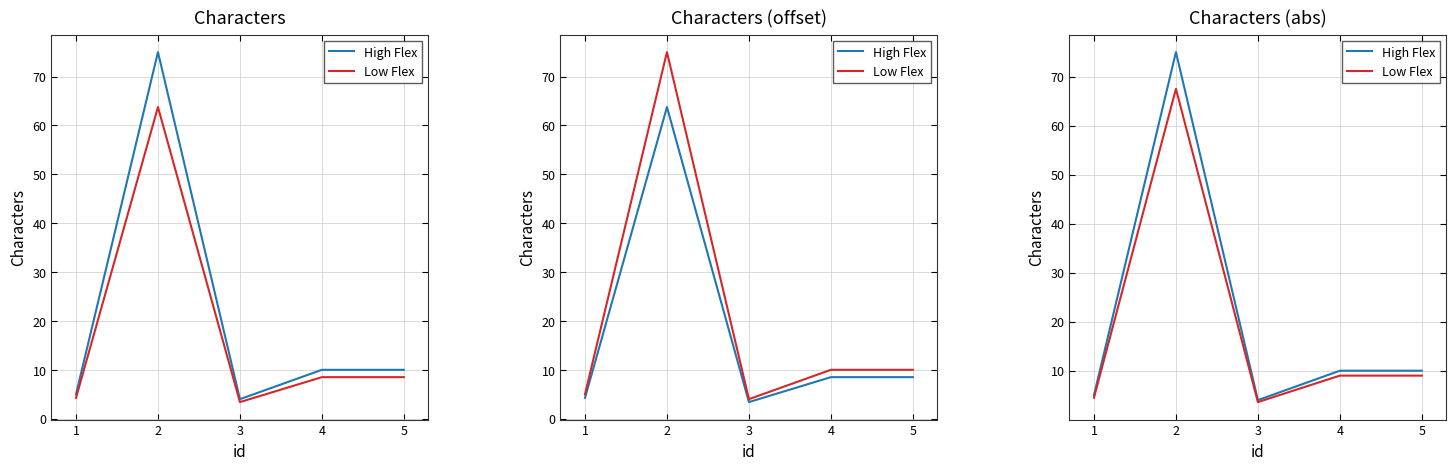

What is the difference between the maximum and second lowest values in the Low Flex series?

63.0